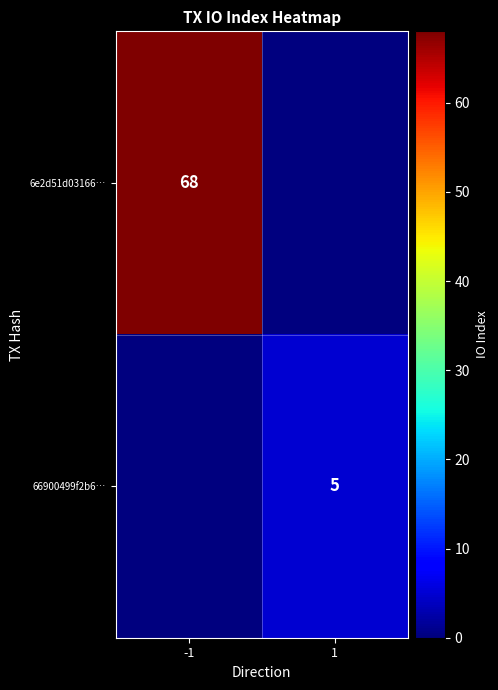

The value of 66900499f2b6… at 1 is 5. True or false?

True